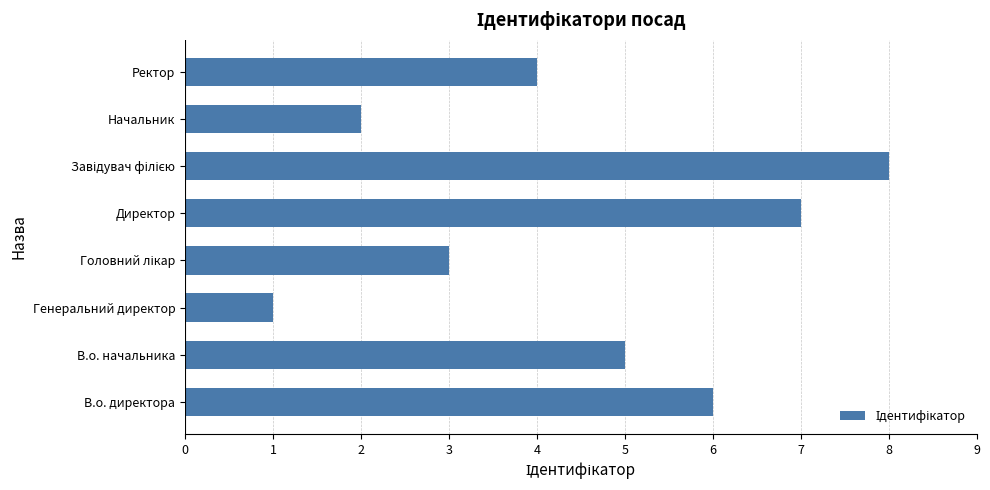

Is it true that the value at В.о. начальника is 5?

True